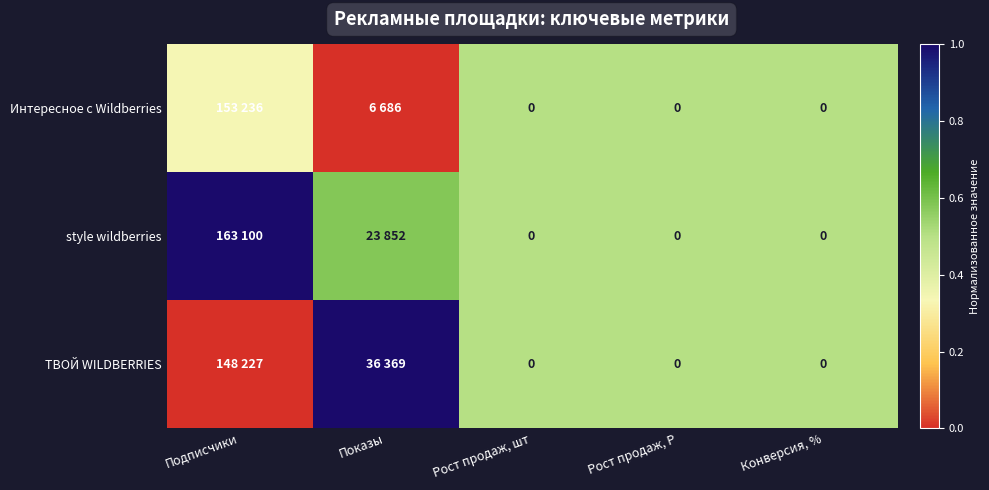

Count the Интересное с Wildberries values in the range 0 to 1.

5